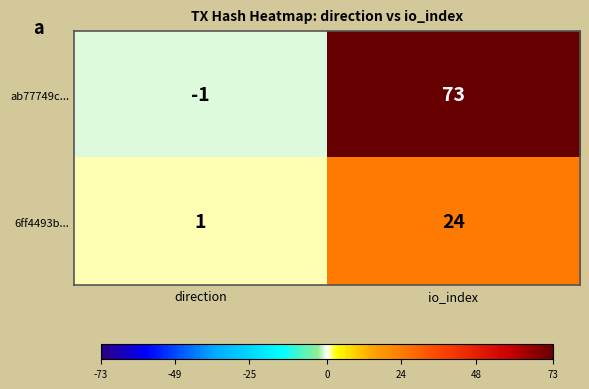

What is the total value across all series at io_index?

97